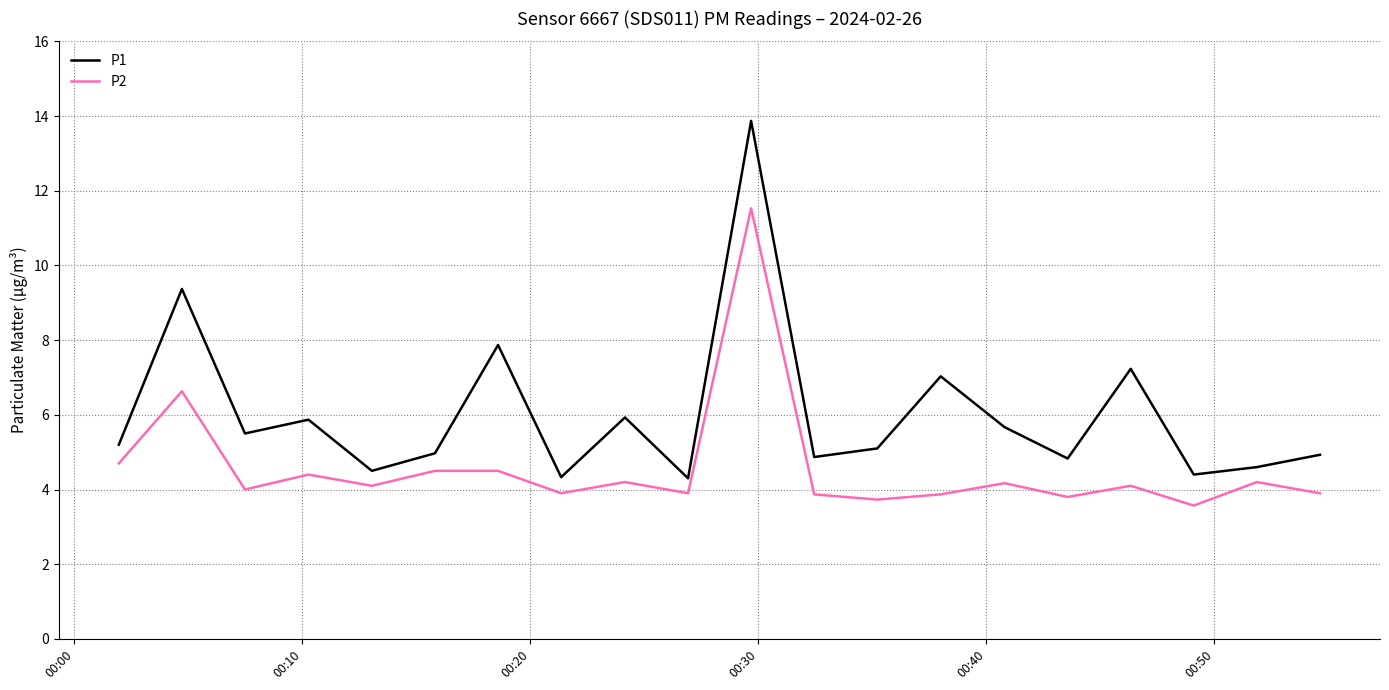

Count the number of categories in the chart.

20